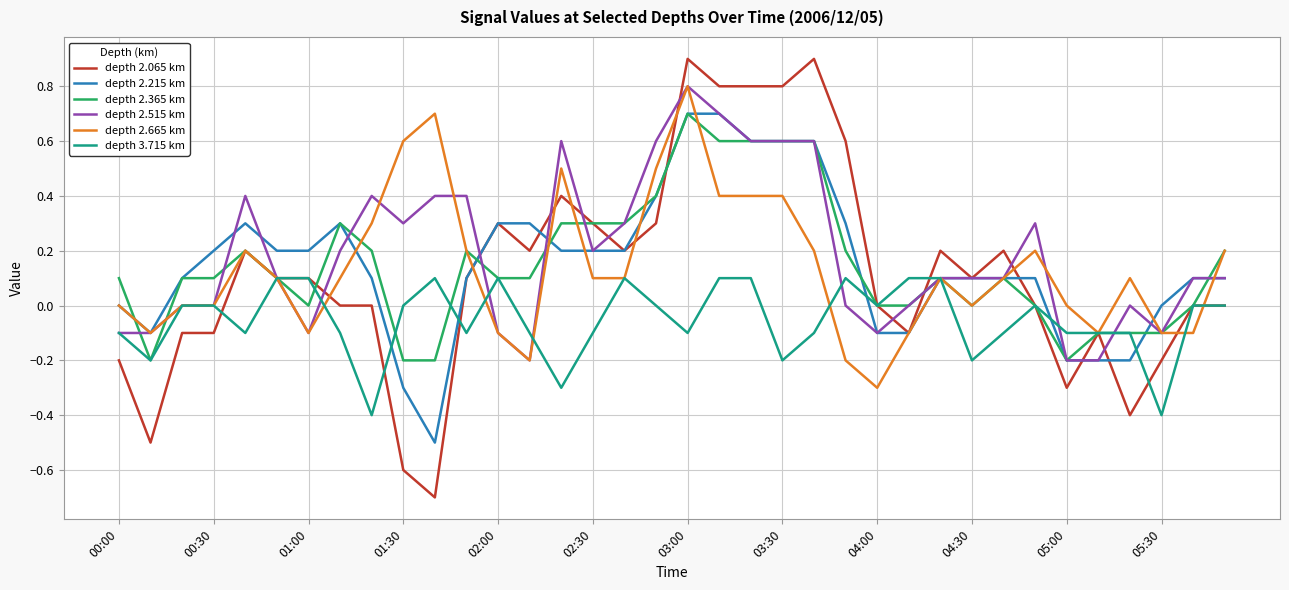

Which series has the widest spread of values?

depth 2.065 km